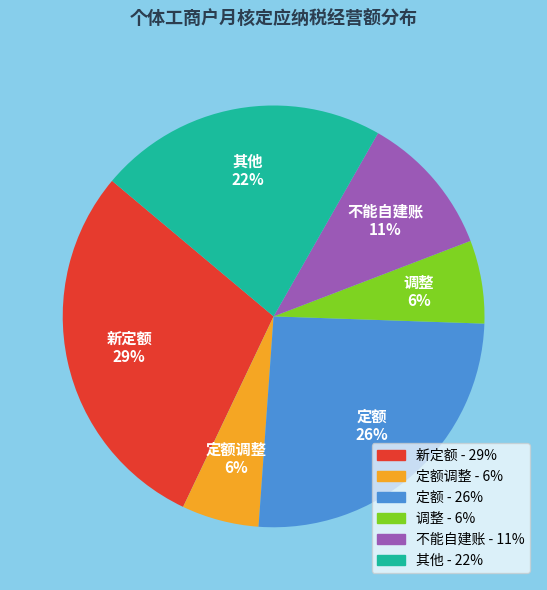

The 定额 slice represents 26% of the pie. True or false?

True